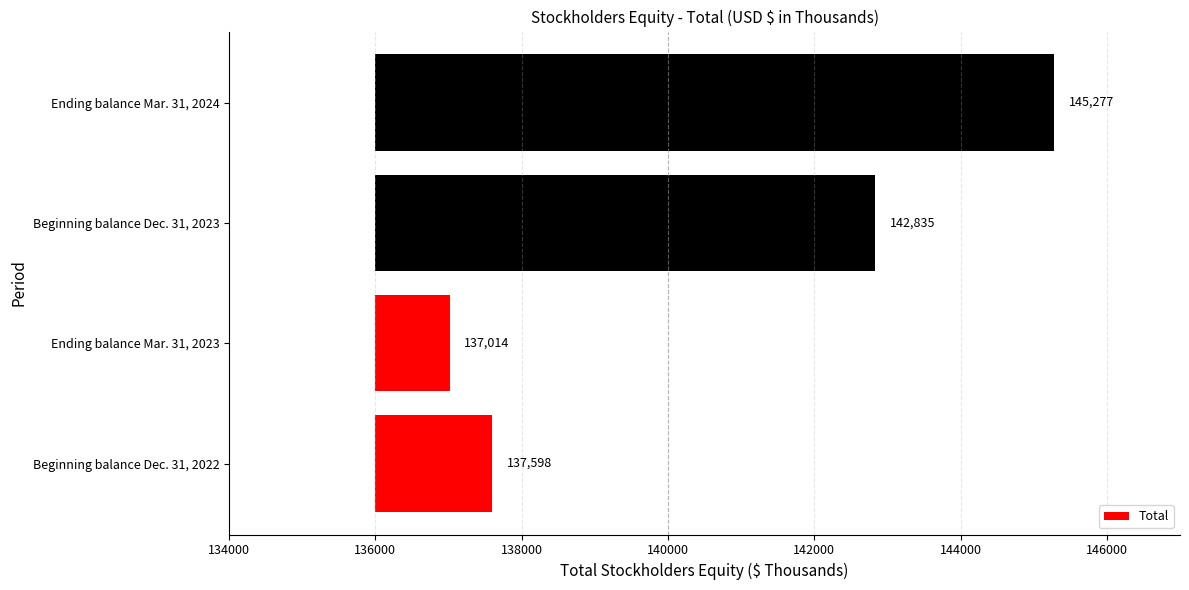

How many data points does each series have?

4